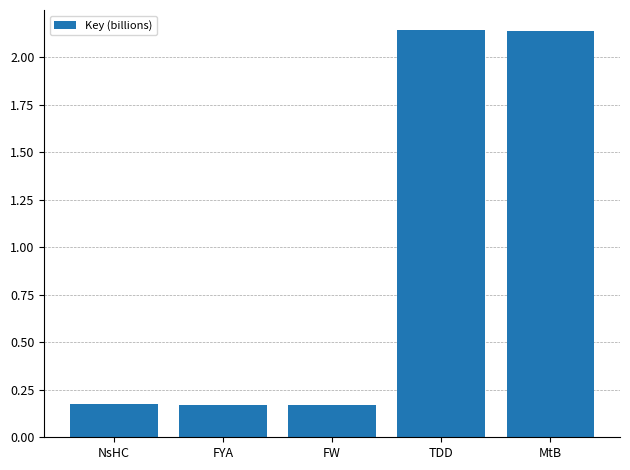

What is the difference between the values at NsHC and TDD?

2.0